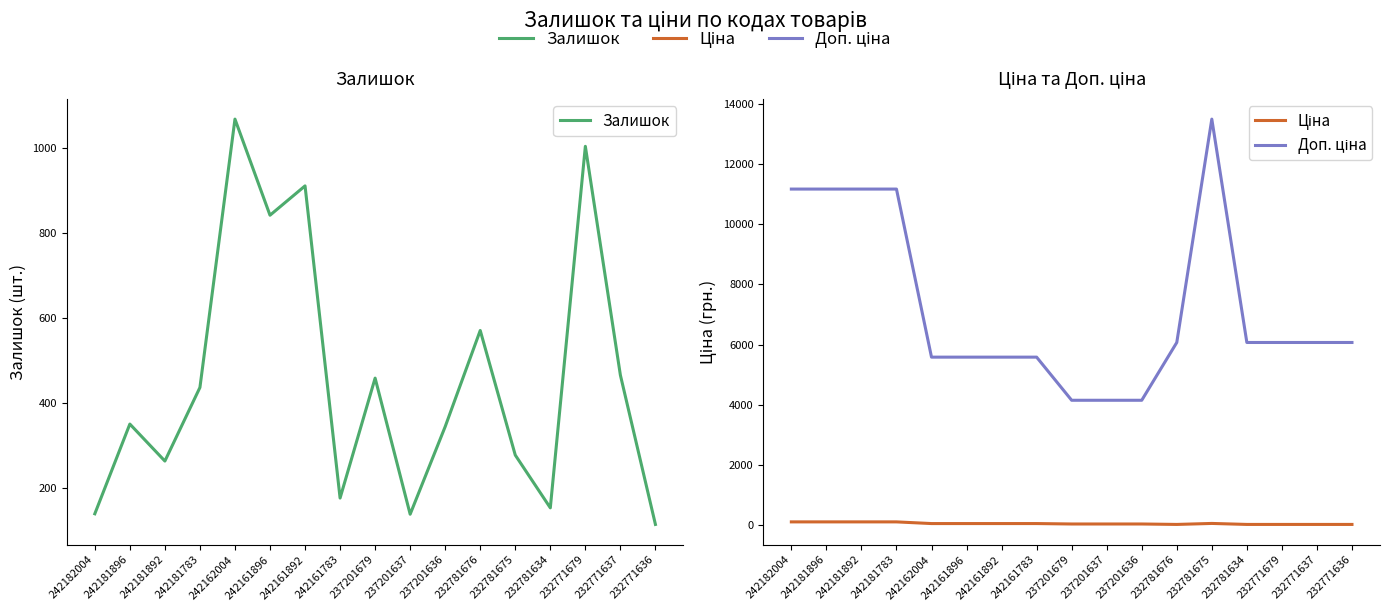

How many interior local peaks does the Залишок series have?

6